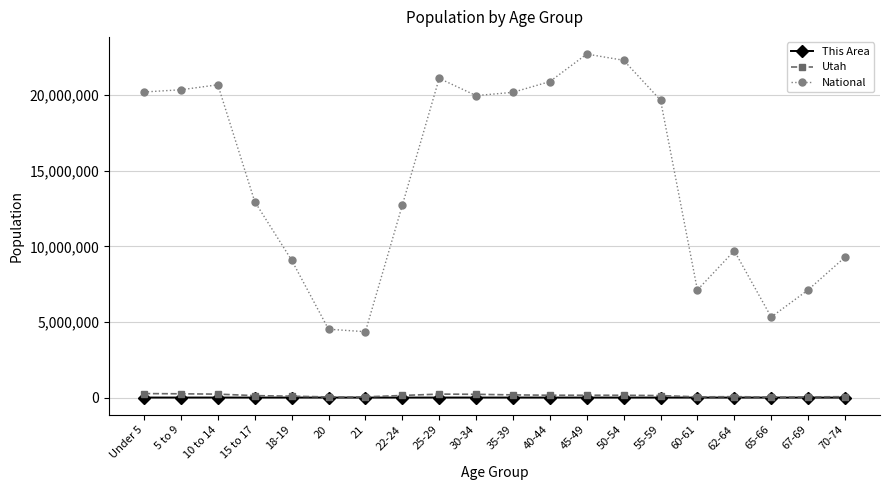

At which label is National closest to 13531442?

15 to 17